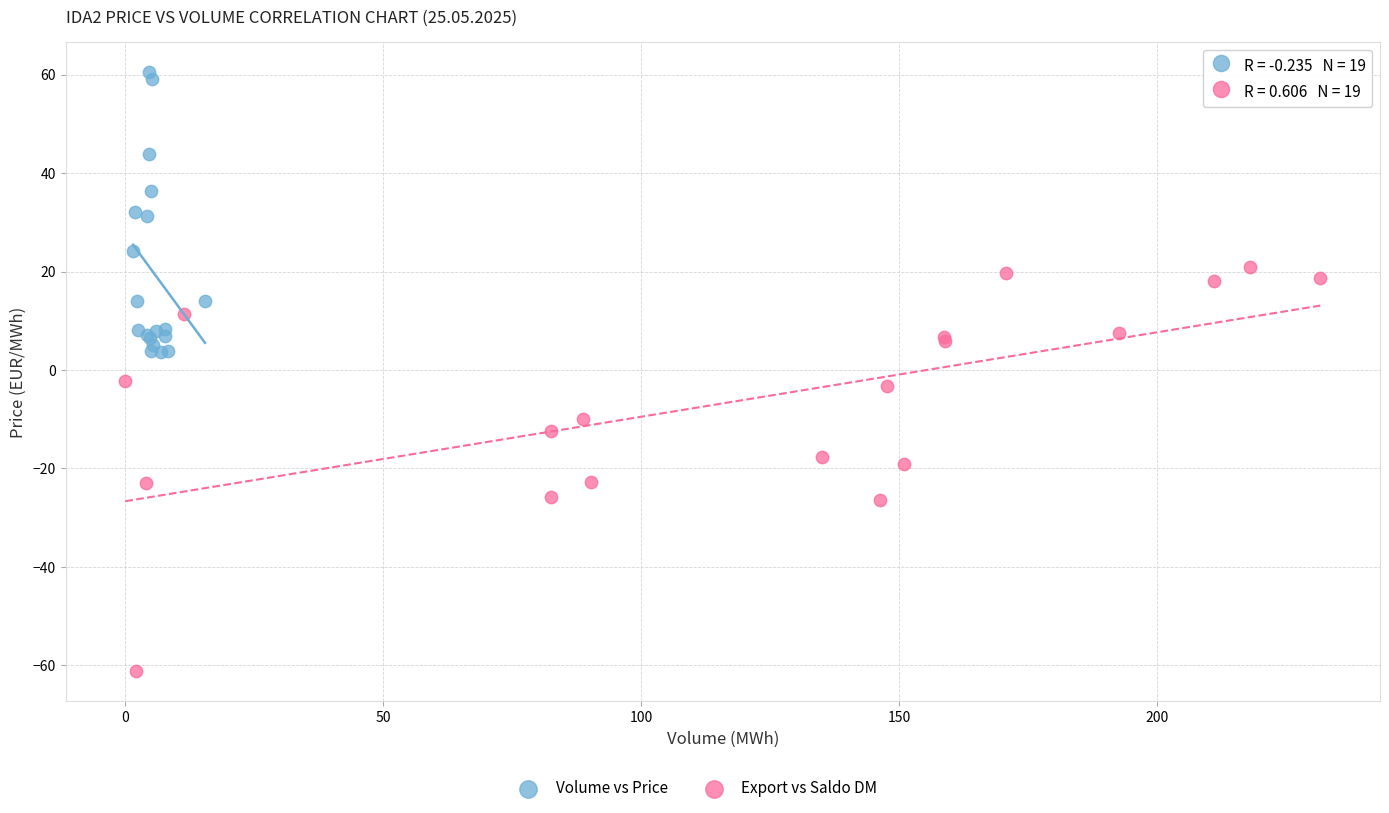

Which series reaches the maximum Y coordinate?

Volume vs Price